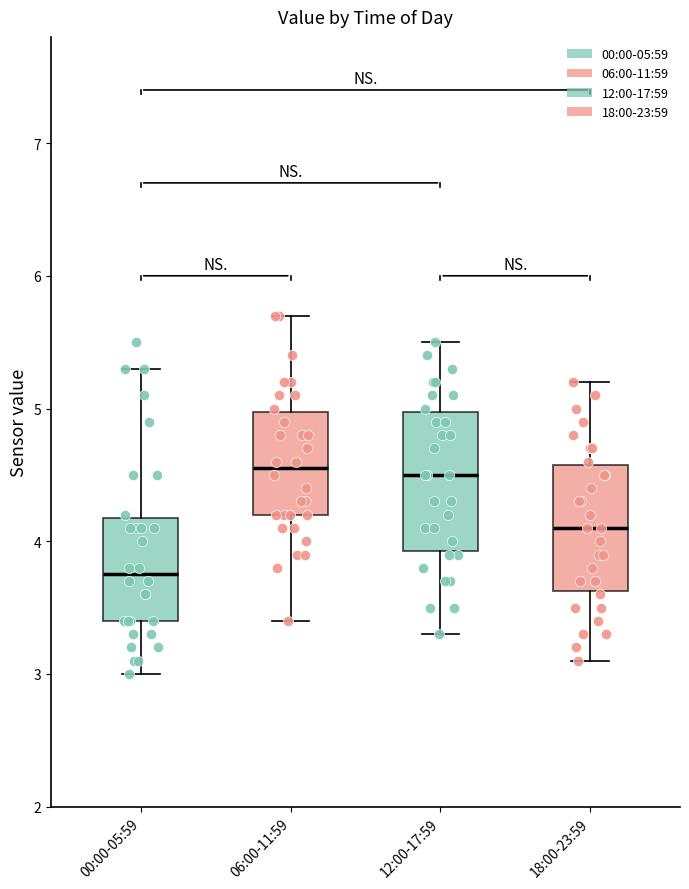

Comparing the boxes themselves (not the whiskers), which one is the tallest?

12:00-17:59